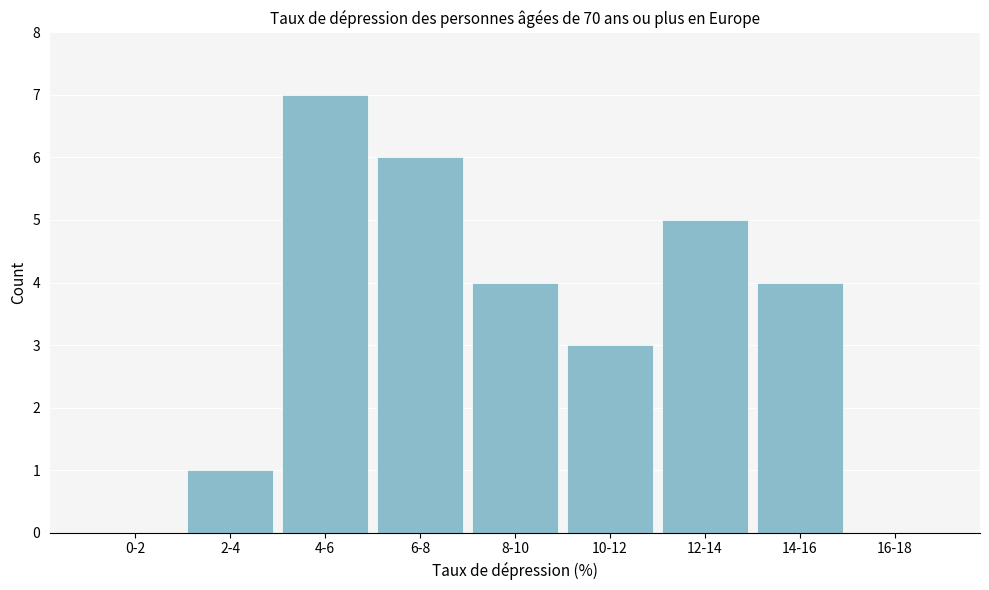

Reading left to right, extract all data points from this chart.

0-2=0	2-4=1	4-6=7	6-8=6	8-10=4	10-12=3	12-14=5	14-16=4	16-18=0